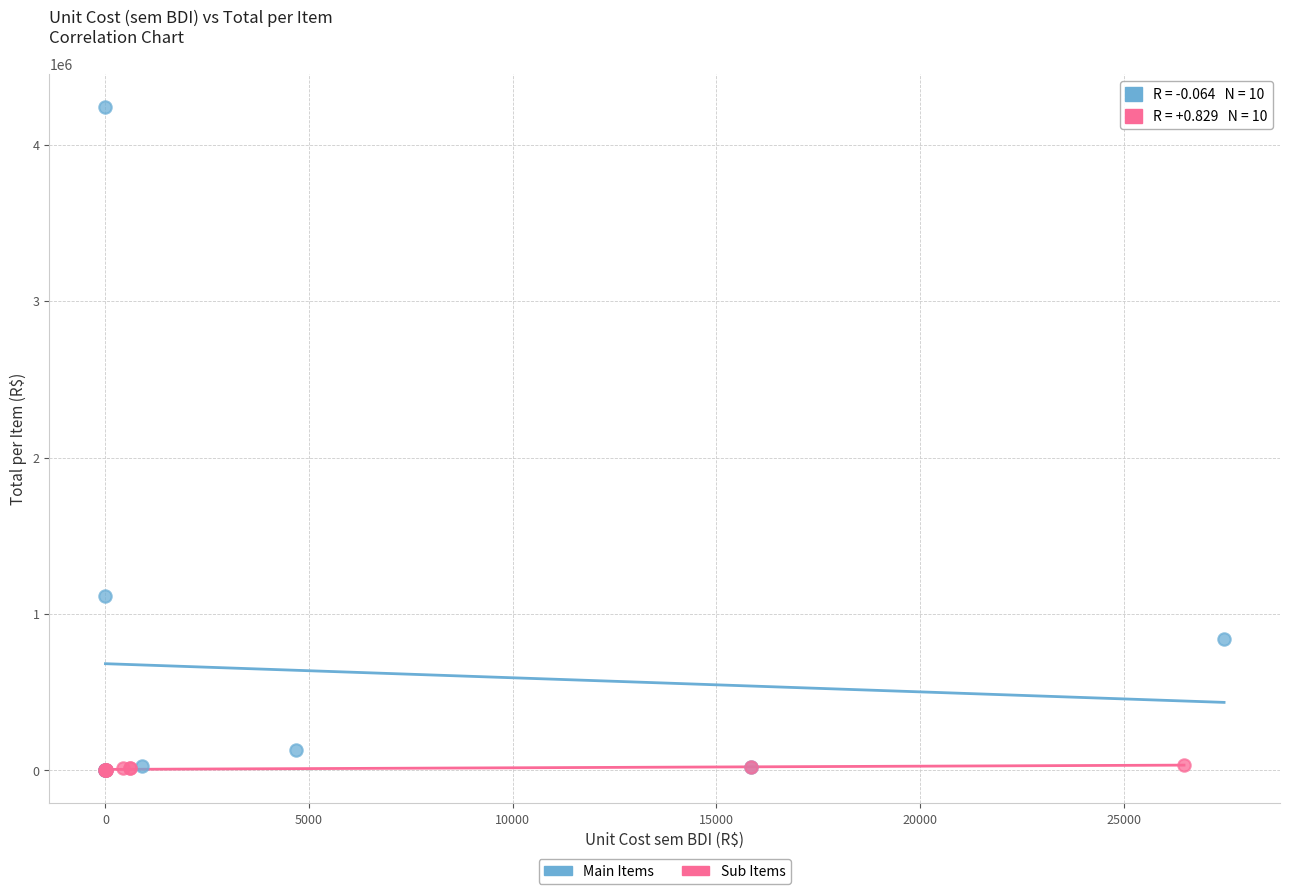

Which series has the largest Y range (max minus min)?

Main Items